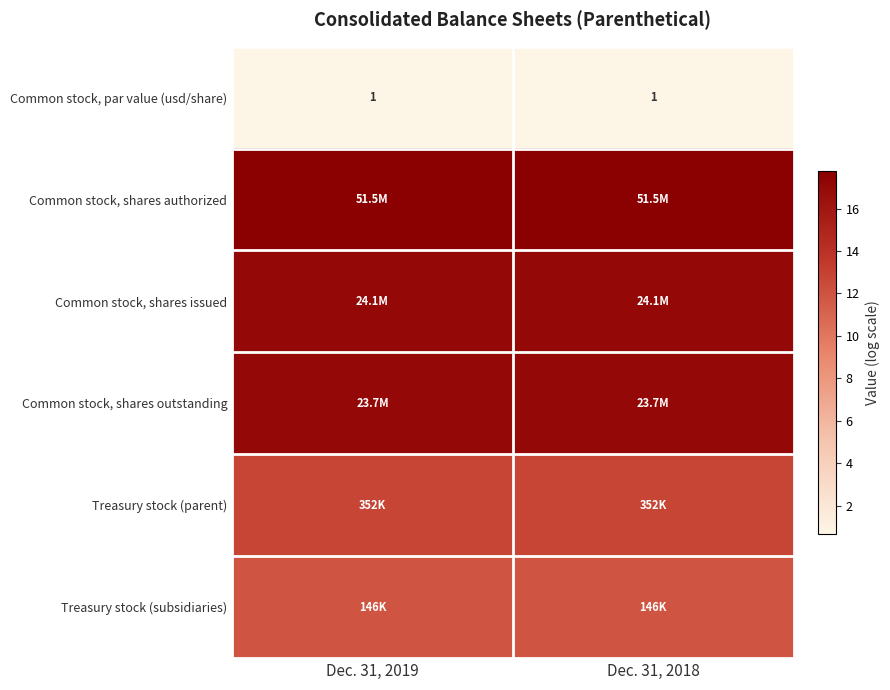

What is the average value of the Treasury stock (parent) series?

12.8